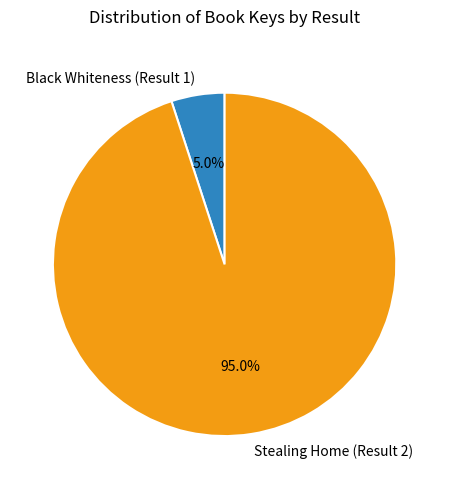

What is the total percentage of Black Whiteness (Result 1) and Stealing Home (Result 2)?

100.0%